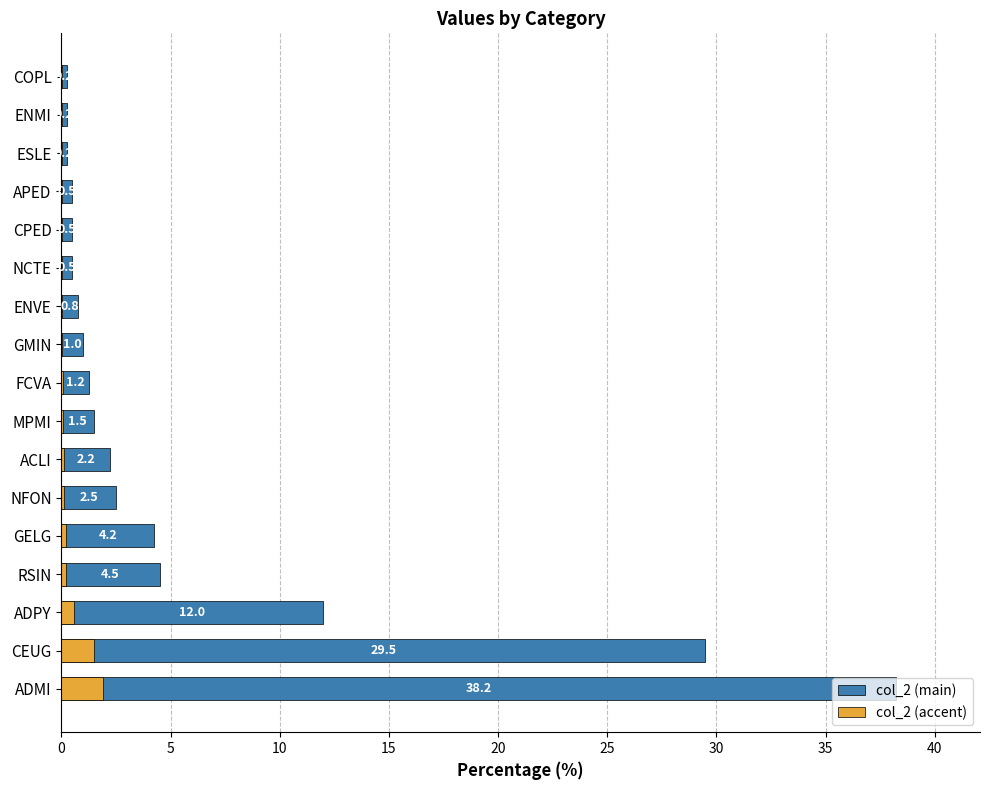

At how many categories does at least one series exceed 3?

5